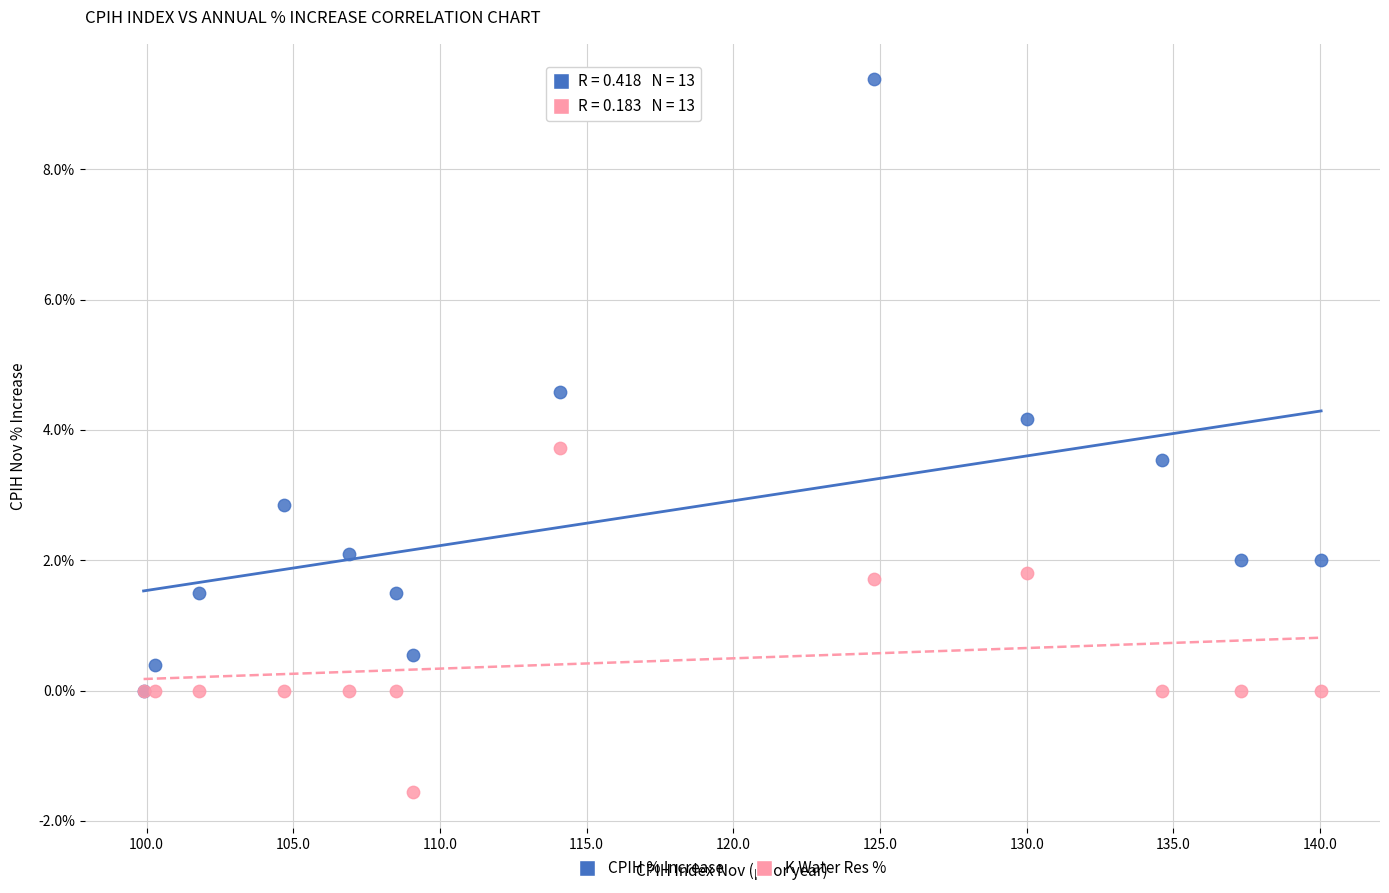

Which series has the largest Y range (max minus min)?

CPIH % Increase